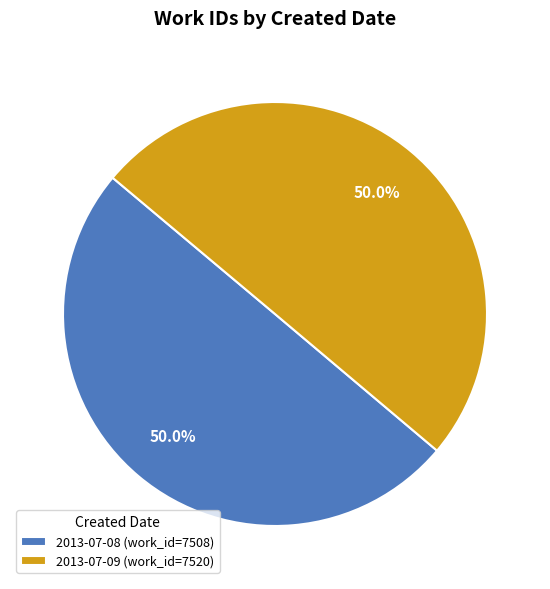

The 2013-07-08 slice represents 42% of the pie. True or false?

False